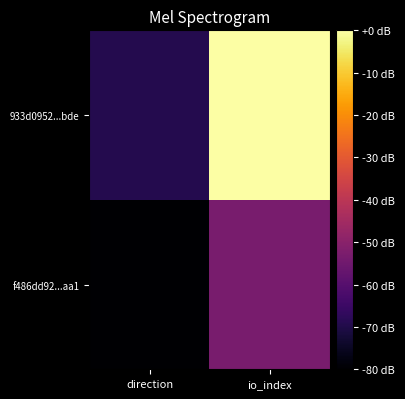

At direction, list the series in order from largest to smallest.

933d0952...bde, f486dd92...aa1